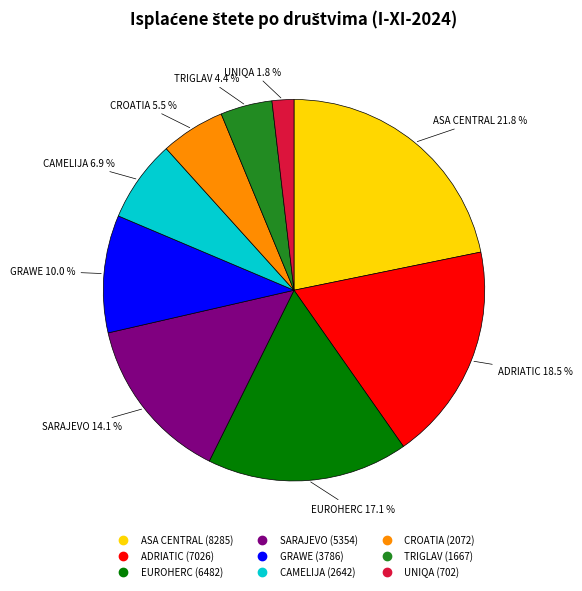

The TRIGLAV slice represents 4% of the pie. True or false?

True